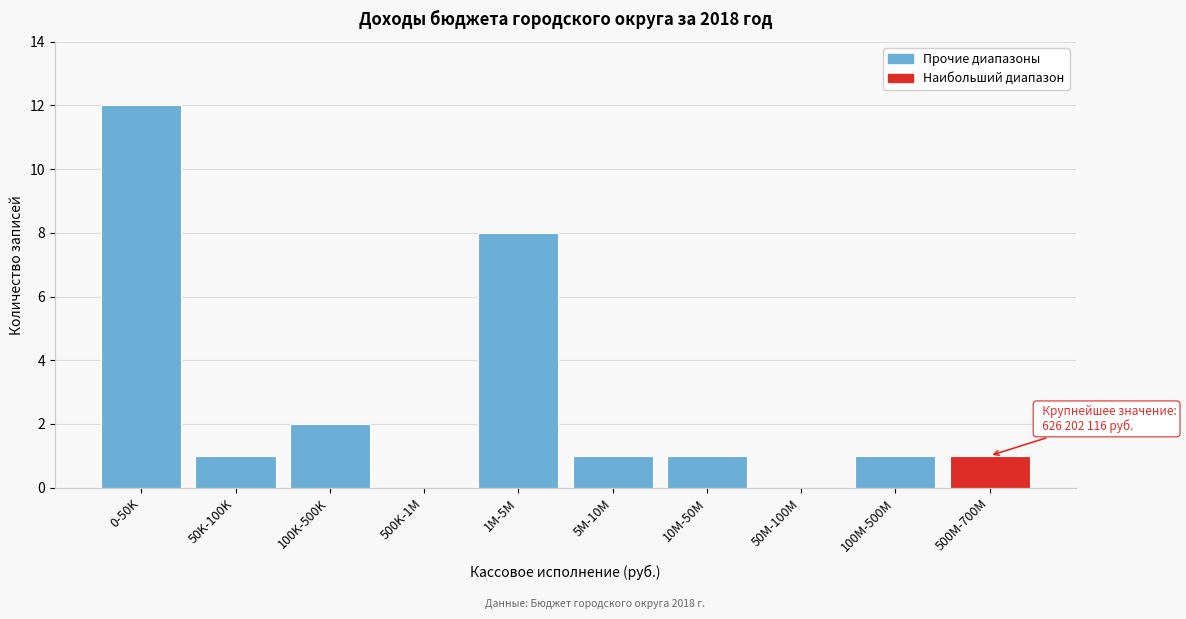

Reading right to left, extract all data points from this chart.

500M-700M=1	100M-500M=1	50M-100M=0	10M-50M=1	5M-10M=1	1M-5M=8	500K-1M=0	100K-500K=2	50K-100K=1	0-50K=12